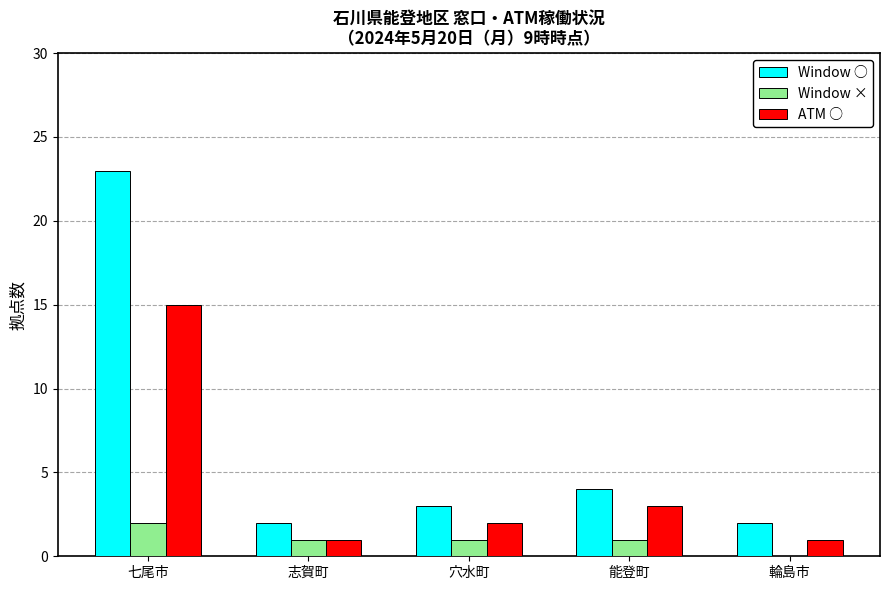

Which category has the highest value across all series?

七尾市